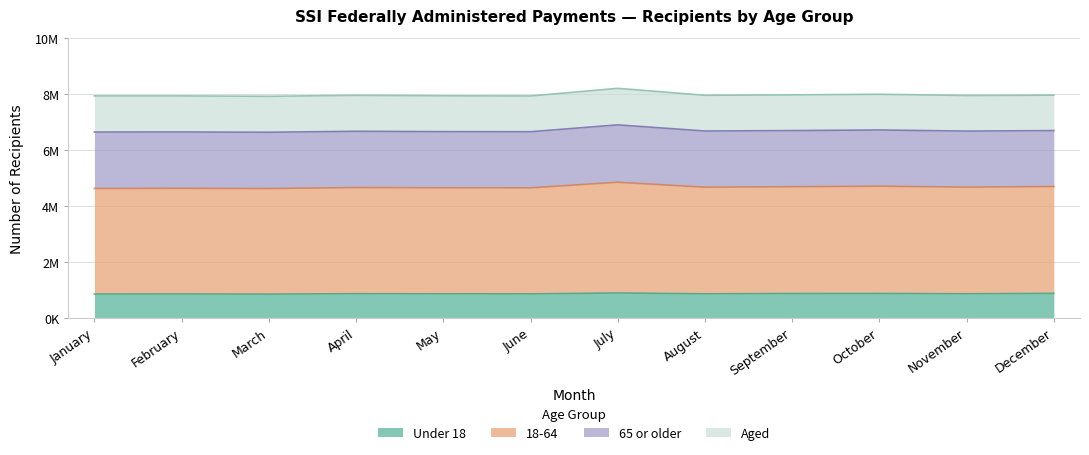

True or false: 18-64 has more than 2 points higher than both neighbors.

True